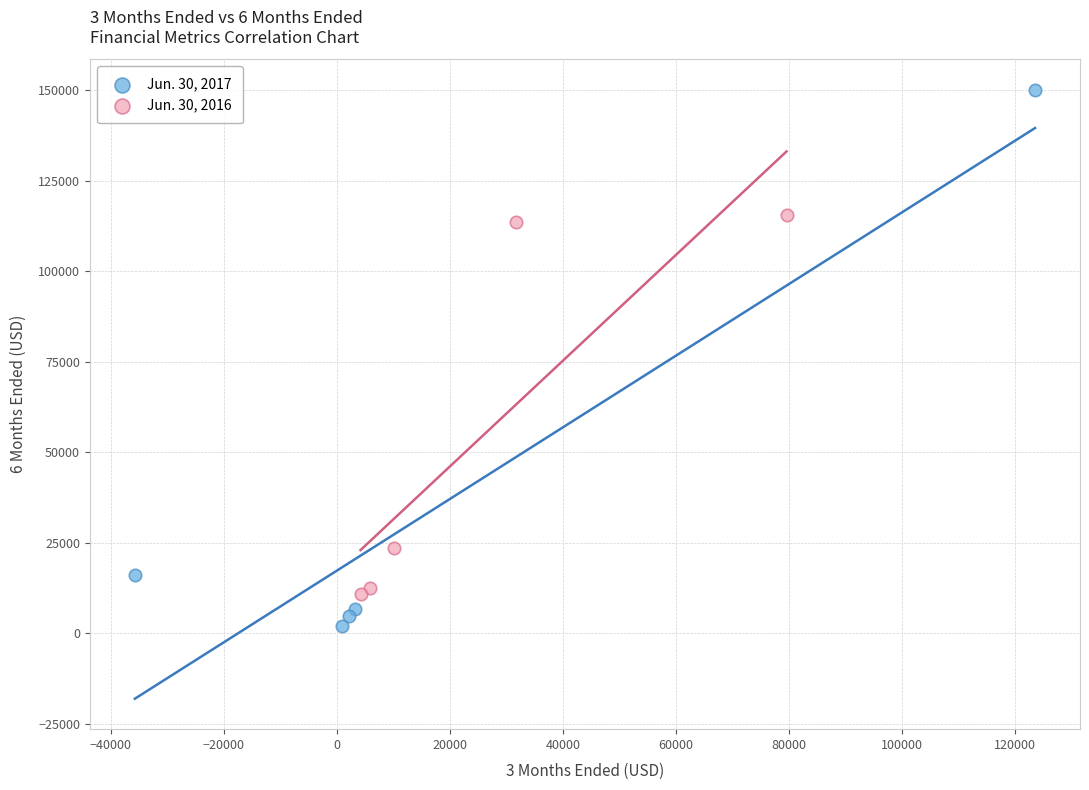

Which series has the largest Y range (max minus min)?

Jun. 30, 2017